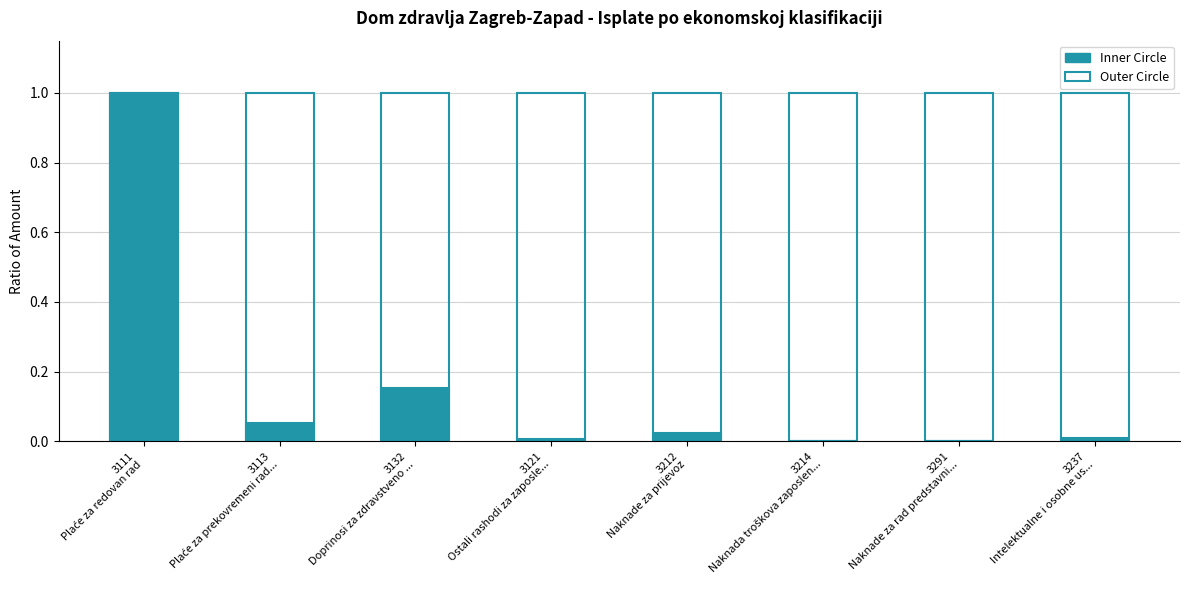

Rank the categories by Outer Circle value from lowest to highest.

3111
Plaće za redovan rad, 3113
Plaće za prekovremeni rad..., 3132
Doprinosi za zdravstveno ..., 3121
Ostali rashodi za zaposle..., 3212
Naknade za prijevoz, 3214
Naknada troškova zaposlen..., 3291
Naknade za rad predstavni..., 3237
Intelektualne i osobne us...